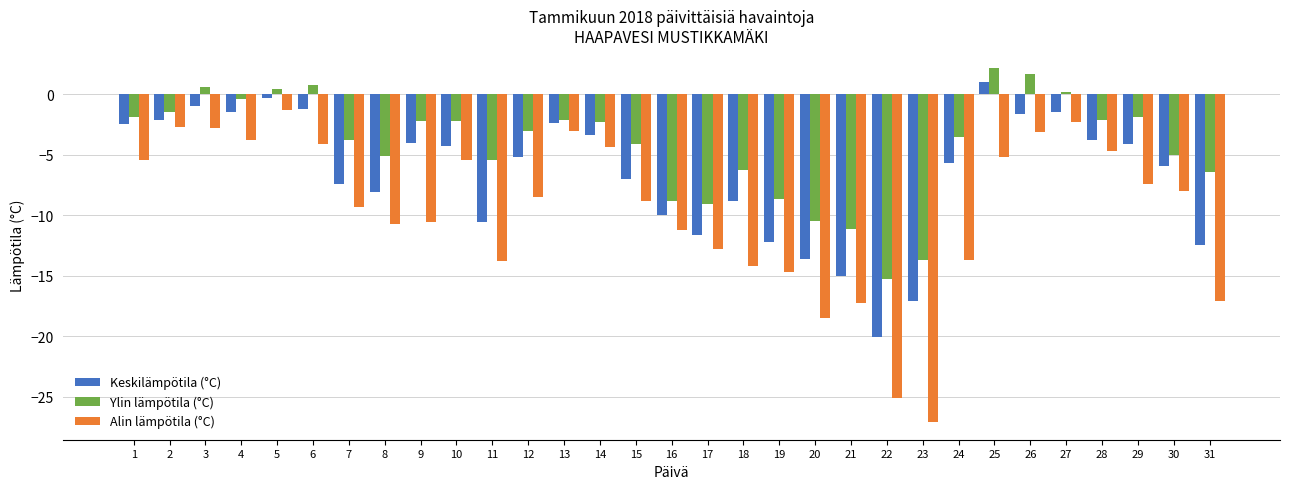

What is the difference between the maximum and minimum values in the Ylin lämpötila (°C) series?

17.5